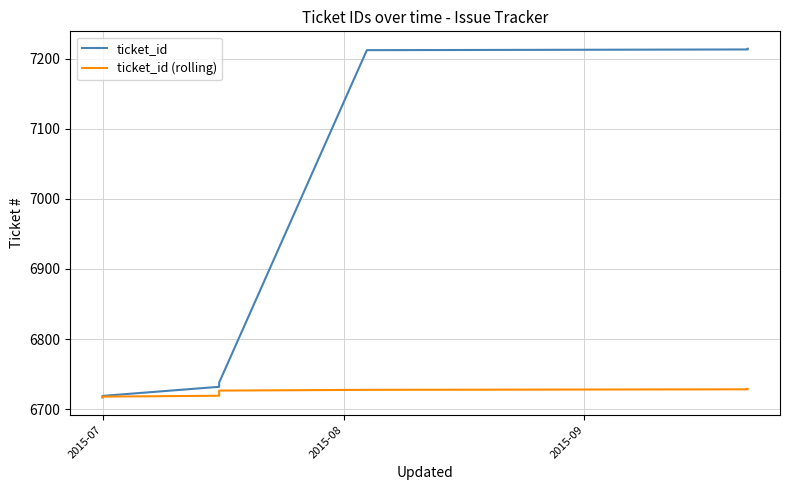

At how many categories does at least one series exceed 6848?

3